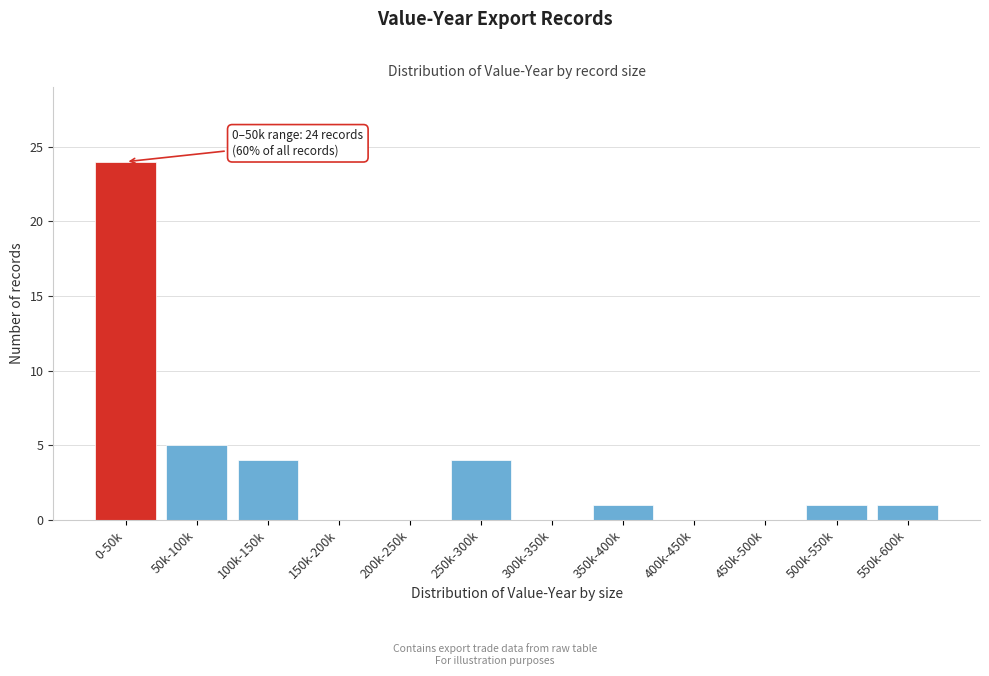

Reading left to right, what are all the values shown in this chart?

0-50k=24	50k-100k=5	100k-150k=4	150k-200k=0	200k-250k=0	250k-300k=4	300k-350k=0	350k-400k=1	400k-450k=0	450k-500k=0	500k-550k=1	550k-600k=1